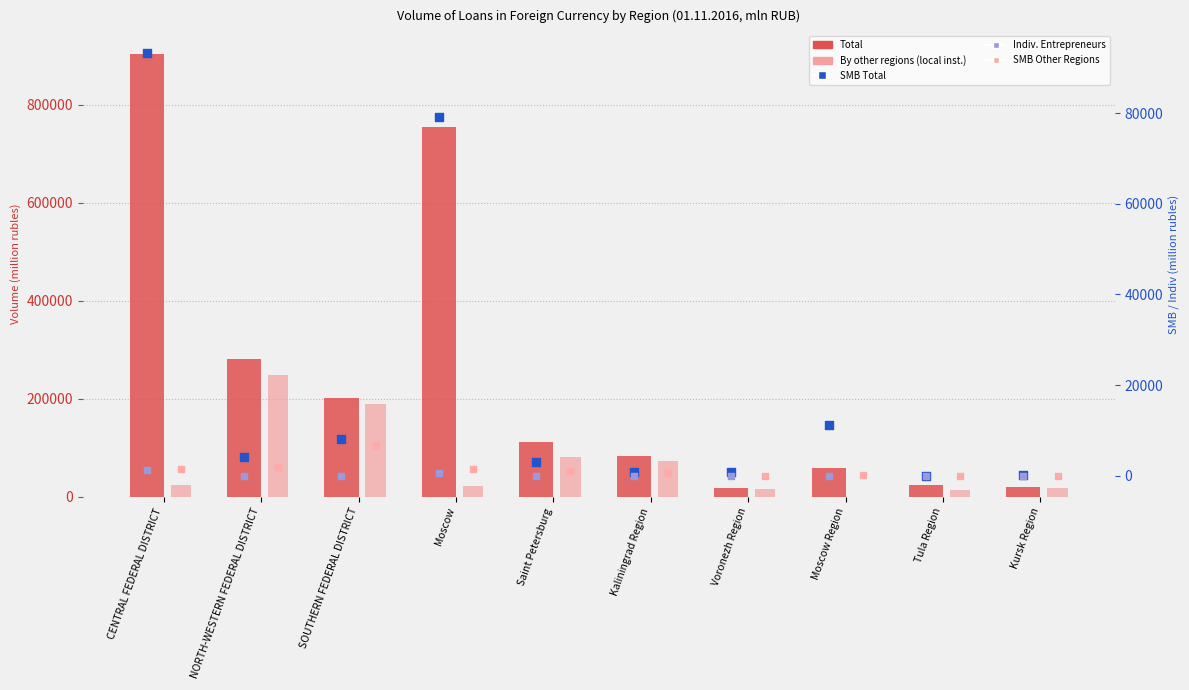

Which series has the largest Y range (max minus min)?

Total